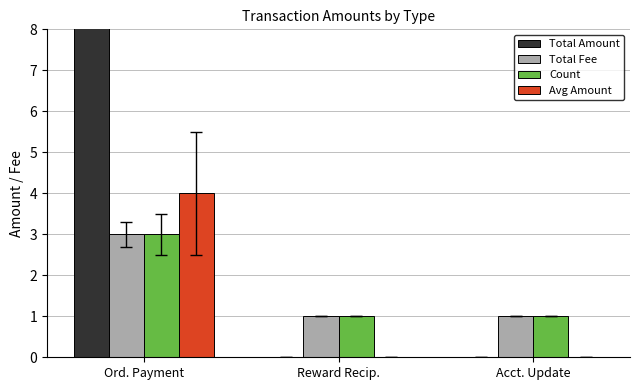

What is the average value of the Count series?

2